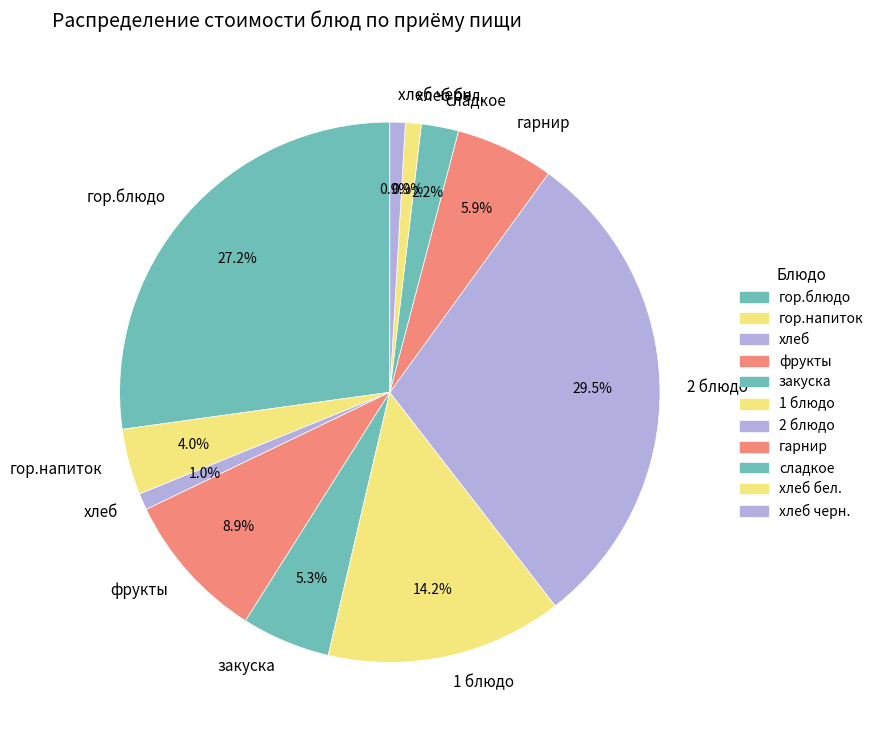

Which category has the biggest portion of the pie?

2 блюдо